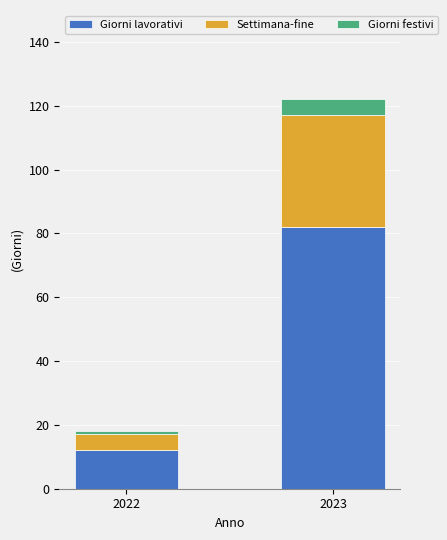

What is the total value across all series at 2023?

122